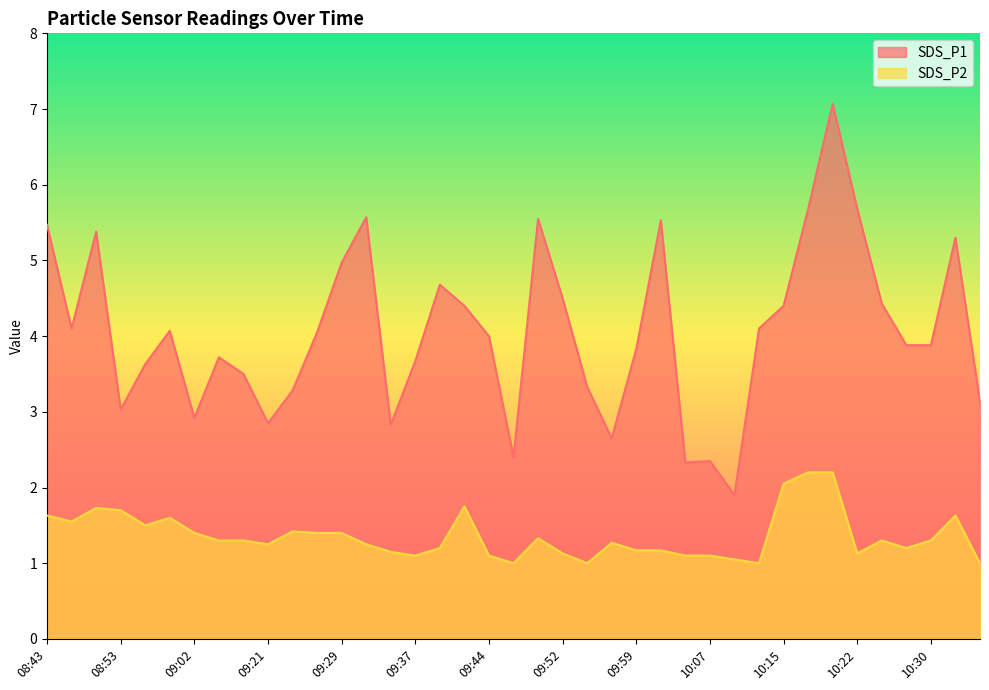

Where is SDS_P2 nearest to the value 1?

09:47